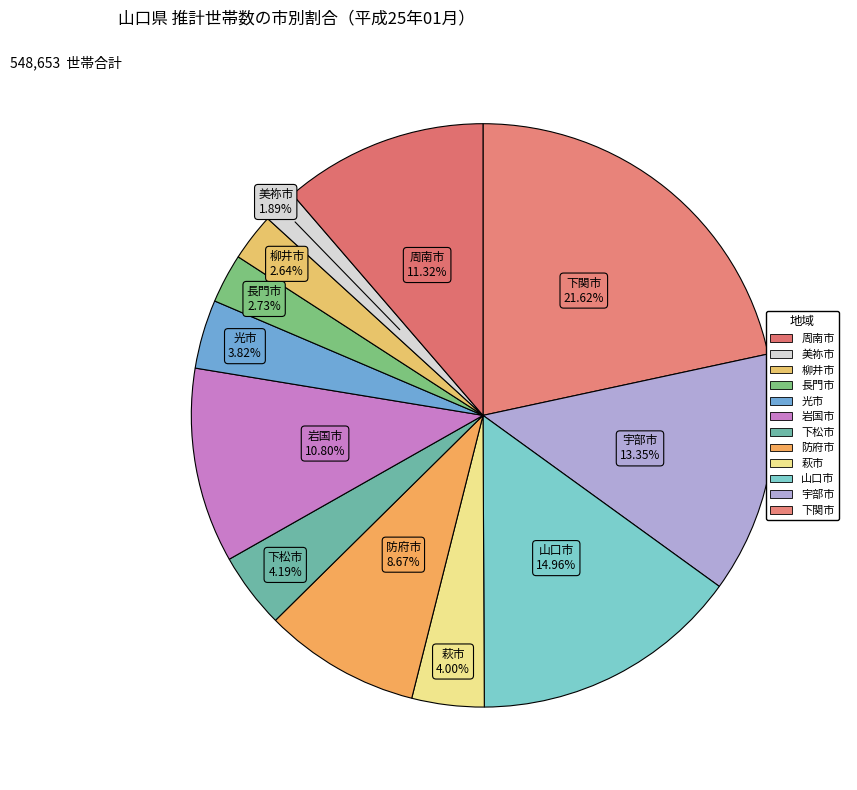

Count the number of slices in the pie.

12